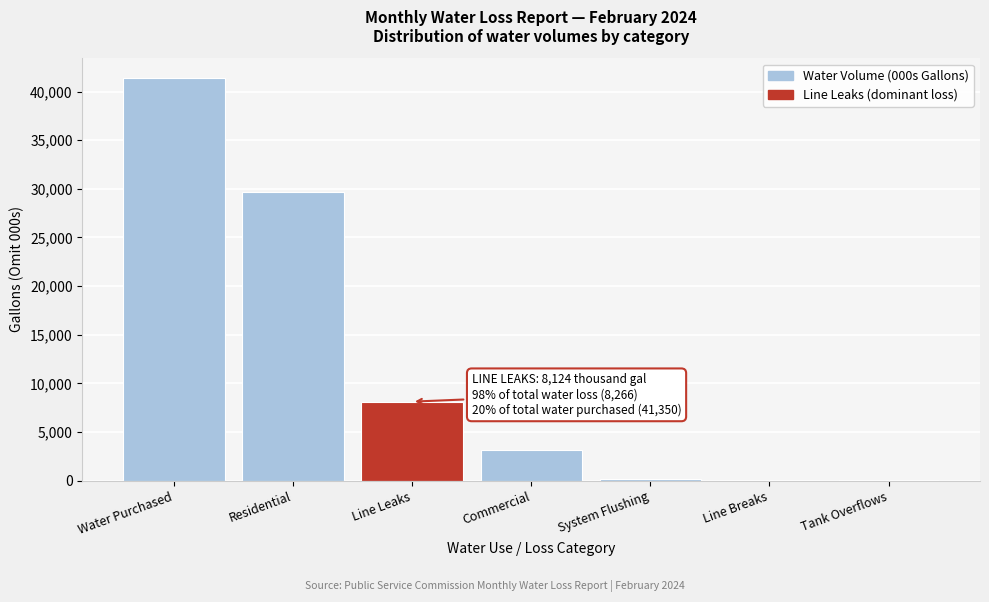

What is the greatest value displayed?

41350